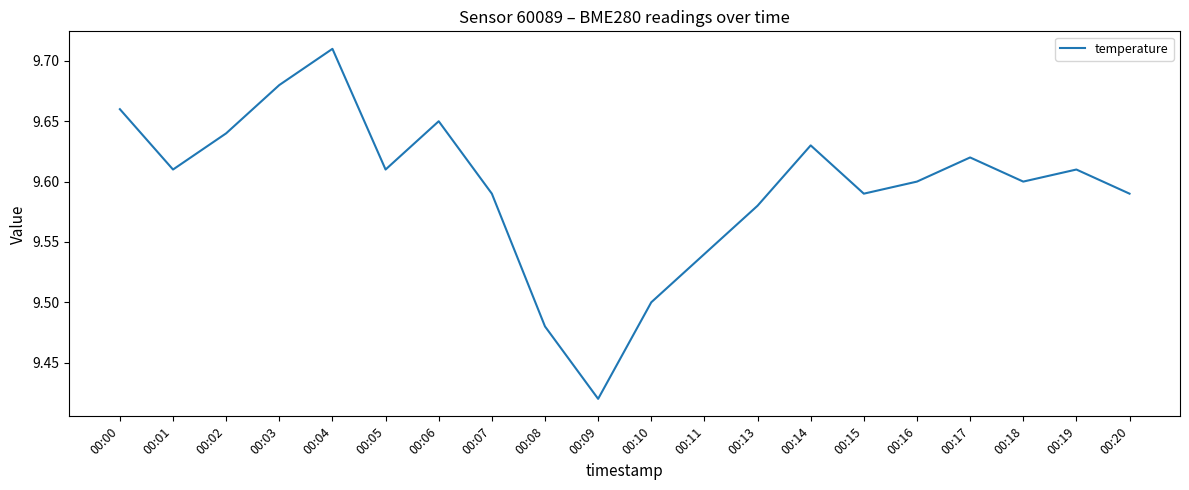

Is it true that the value at 00:05 is 9.6?

True